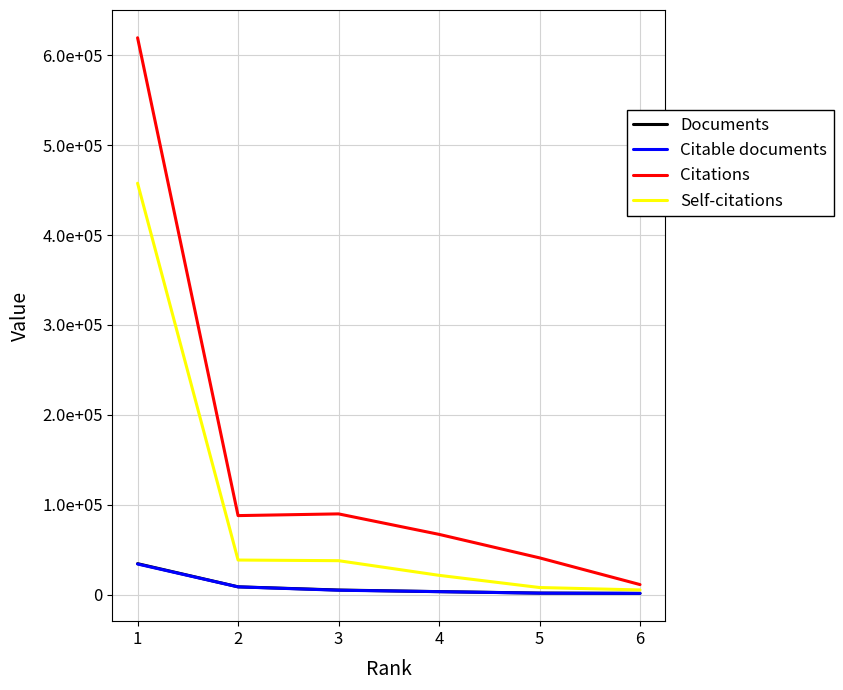

Which has a higher value, 6 or 3?

3